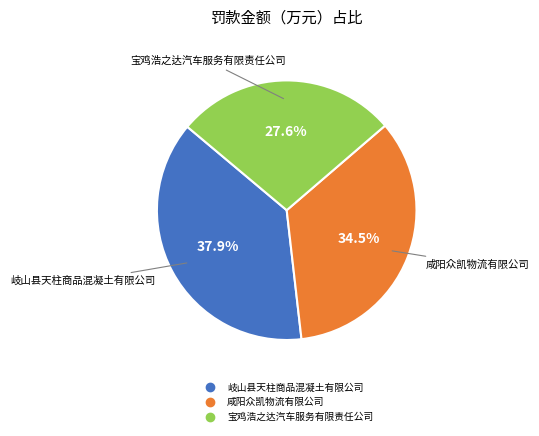

Rank the categories by value from highest to lowest.

岐山县天柱商品混凝土有限公司, 咸阳众凯物流有限公司, 宝鸡浩之达汽车服务有限责任公司